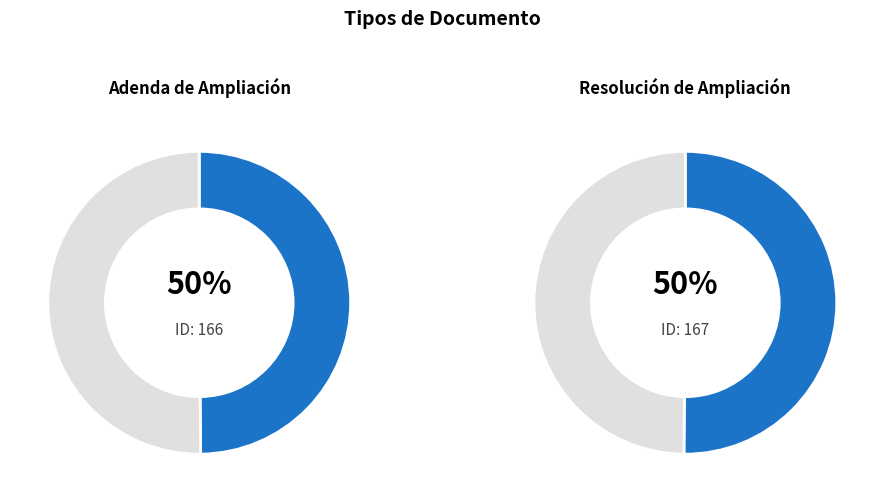

True or false: Adenda de Ampliación accounts for 50% of the total.

True